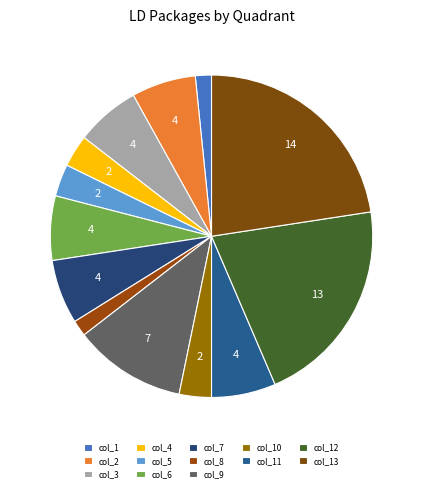

True or false: col_13 accounts for 30% of the total.

False